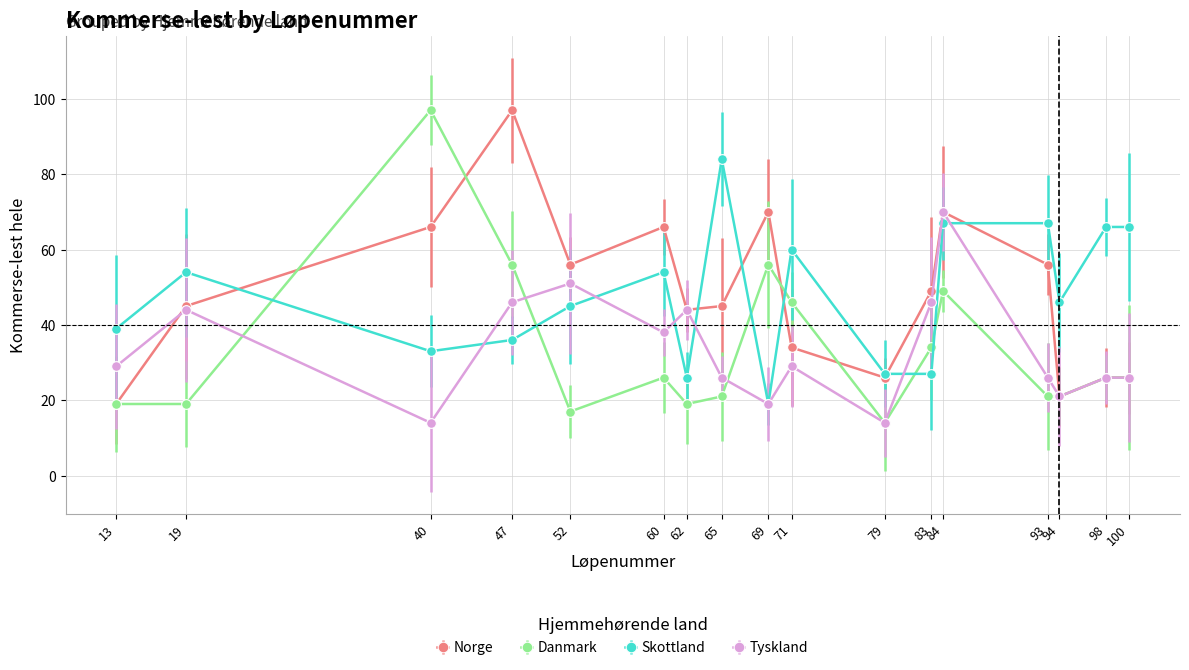

True or false: Skottland and Danmark intersect in this chart.

True